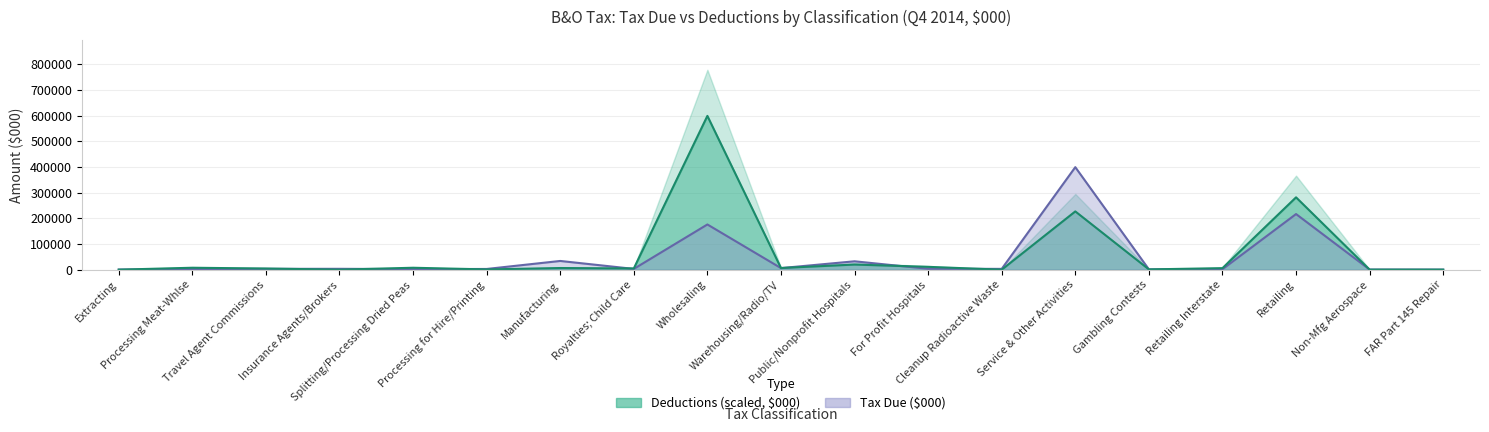

Which series has the largest total across all categories?

Deductions (line)